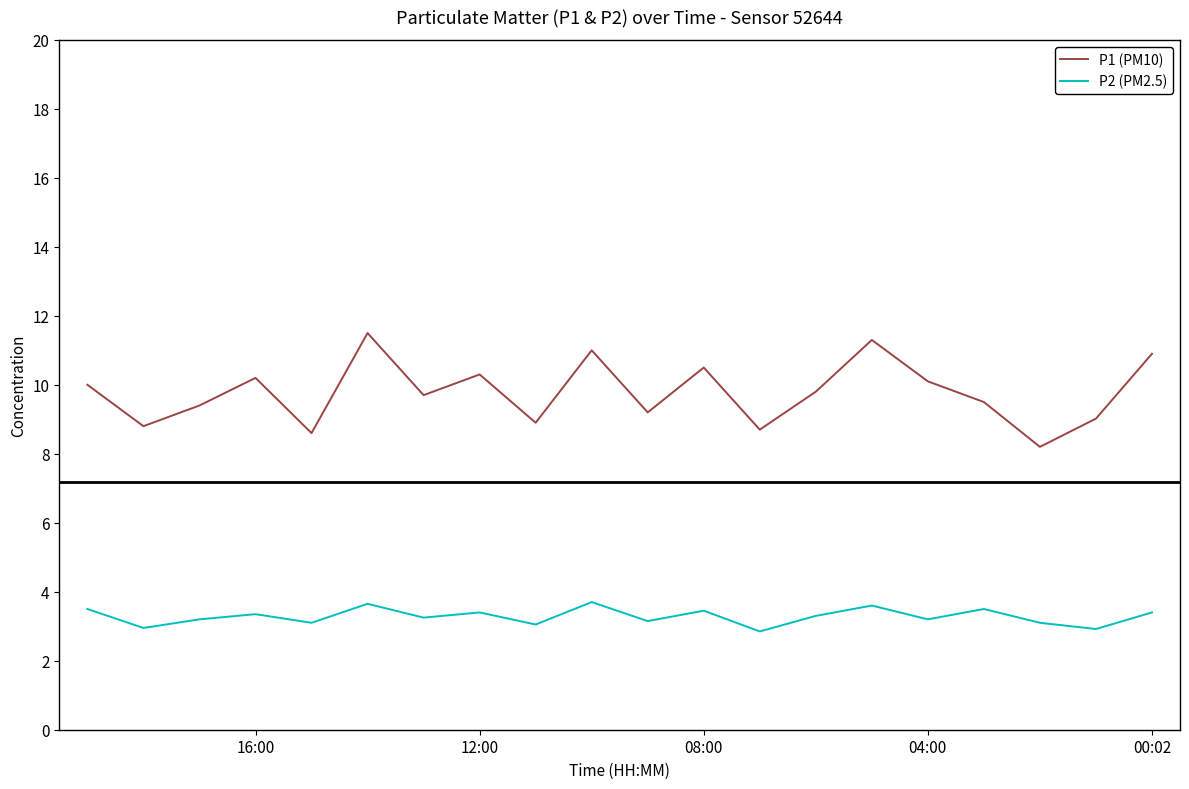

In P1 (PM10), how many points are lower than both neighbors (excluding endpoints)?

7